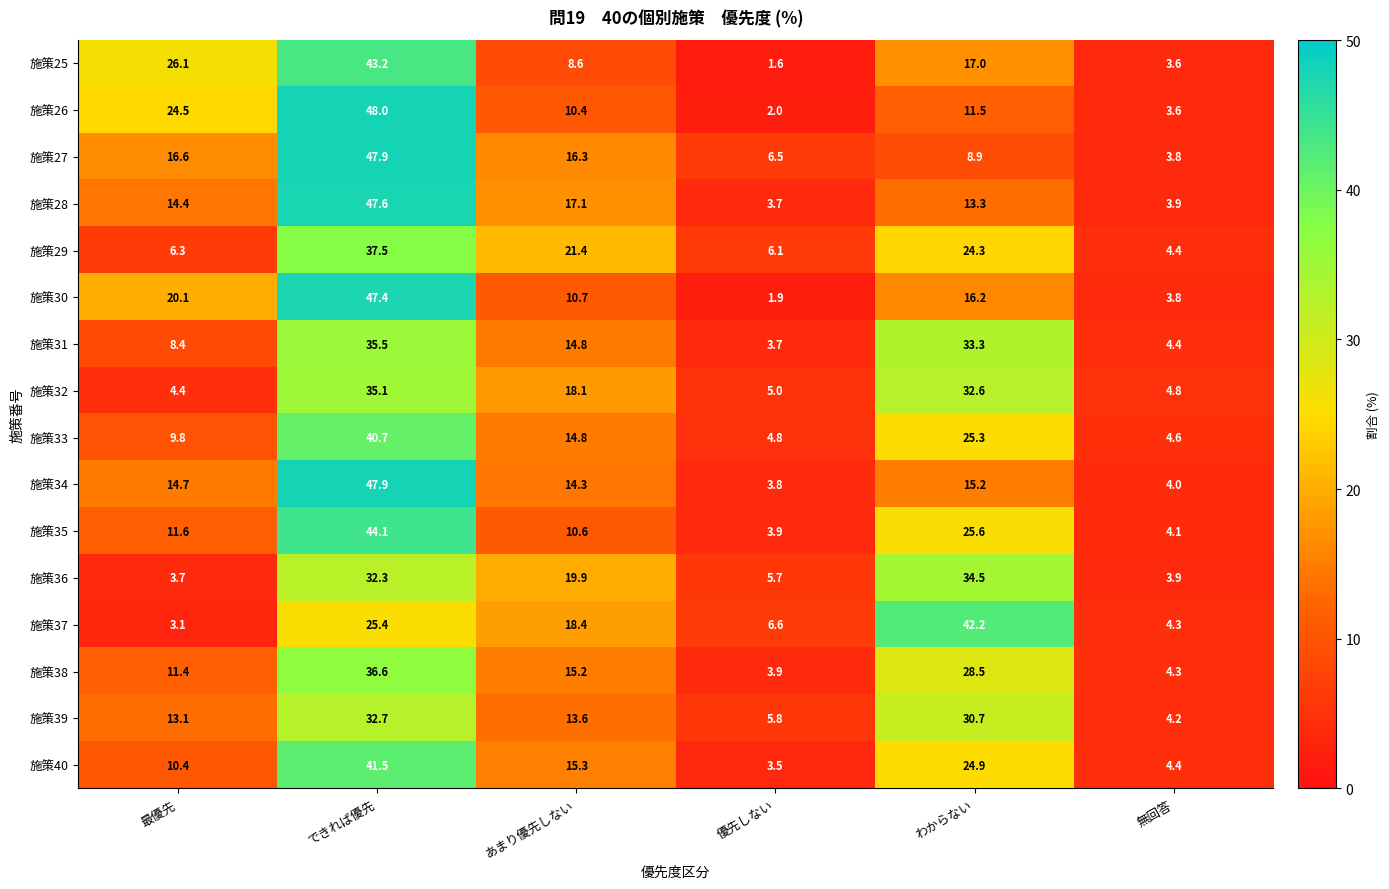

What is the difference between the 施策27 values at 無回答 and あまり優先しない?

12.5